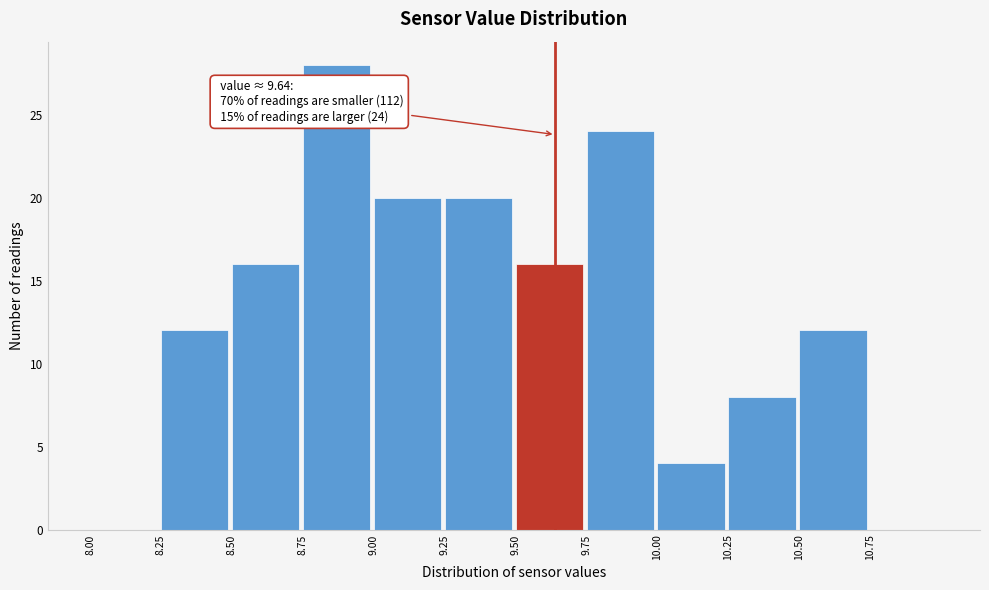

Over which range of the x-axis is the bar tallest?

8.75 to 9.00